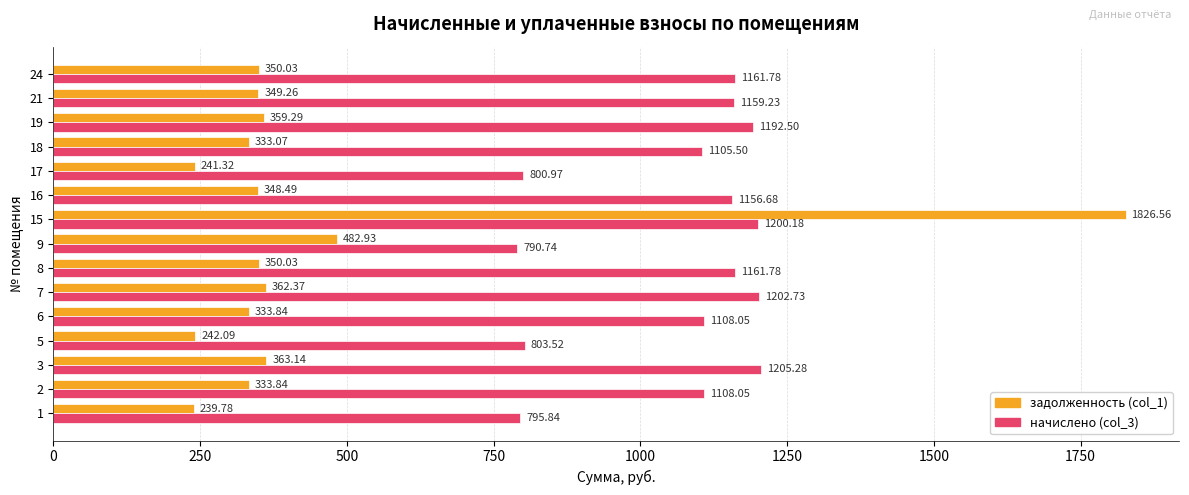

What is the total value across all series at 15?

3026.7